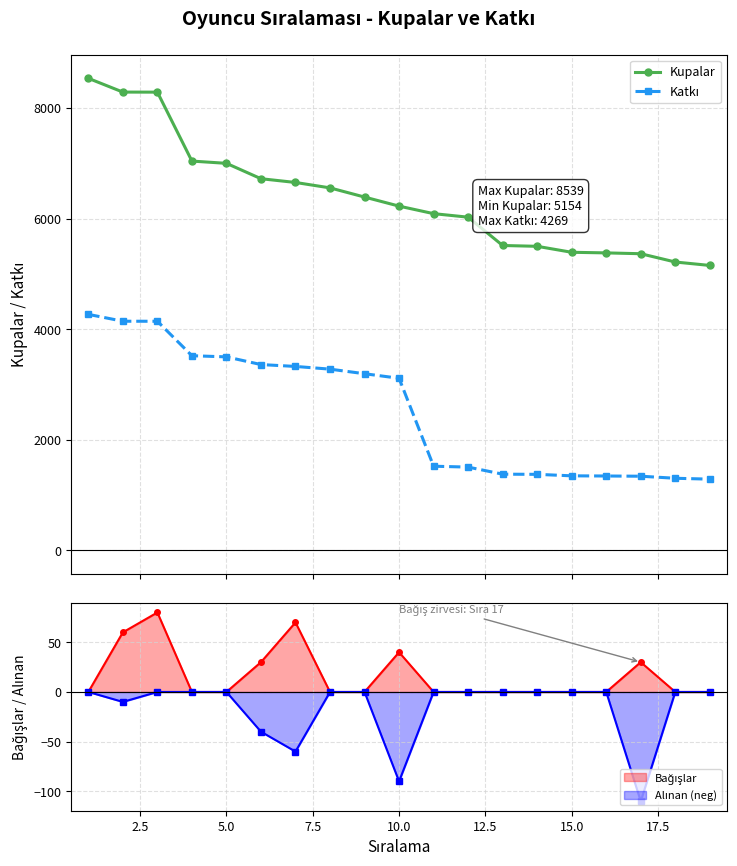

What is the highest value of the Kupalar series?

8539